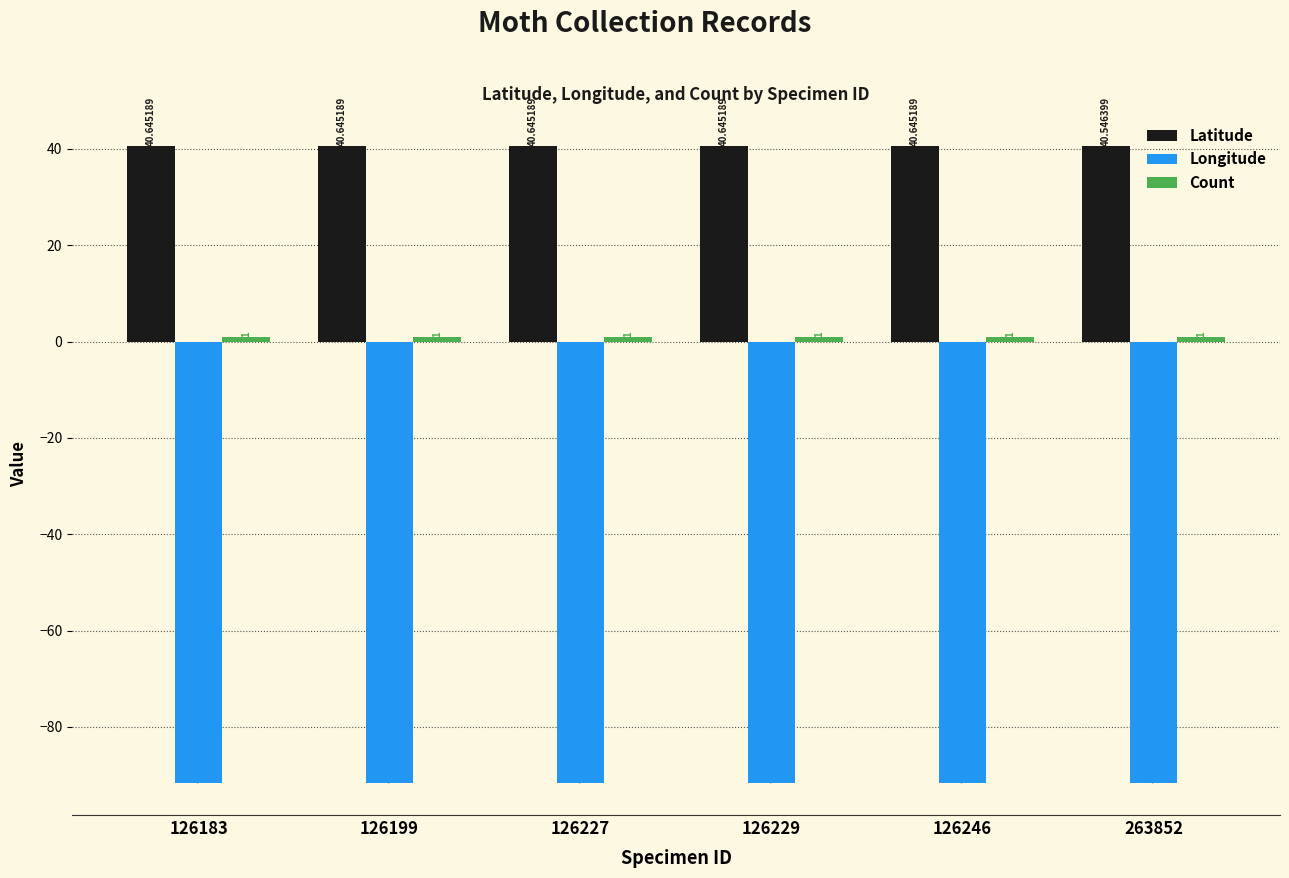

Which series has the largest range (max minus min)?

Latitude